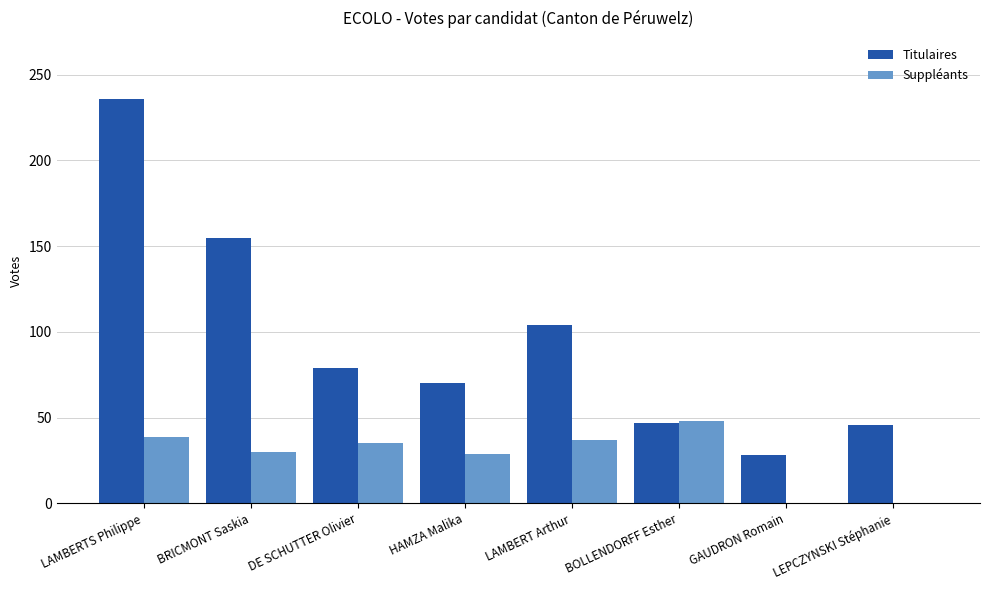

The value of Titulaires at LEPCZYNSKI Stéphanie is 46. True or false?

True